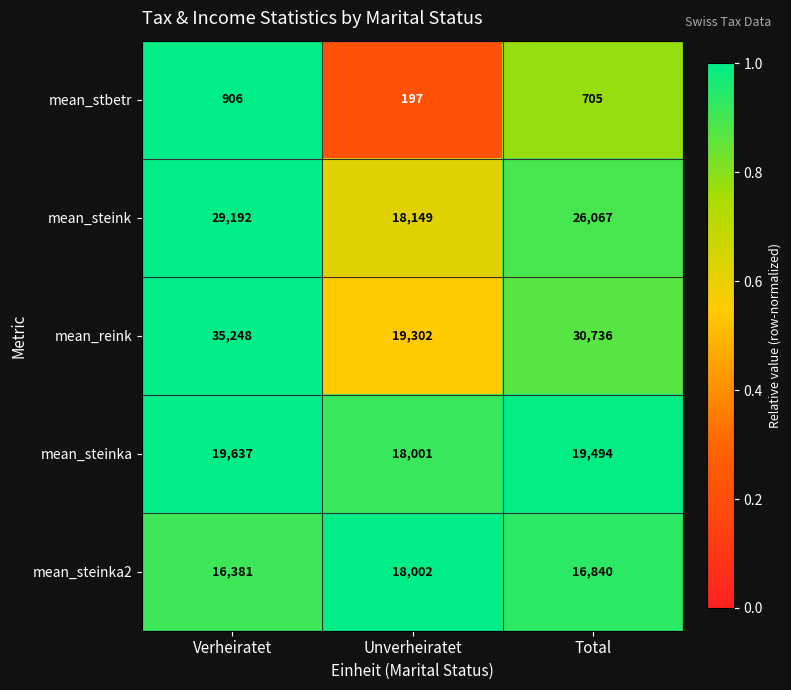

Which series has the largest total across all categories?

mean_reink